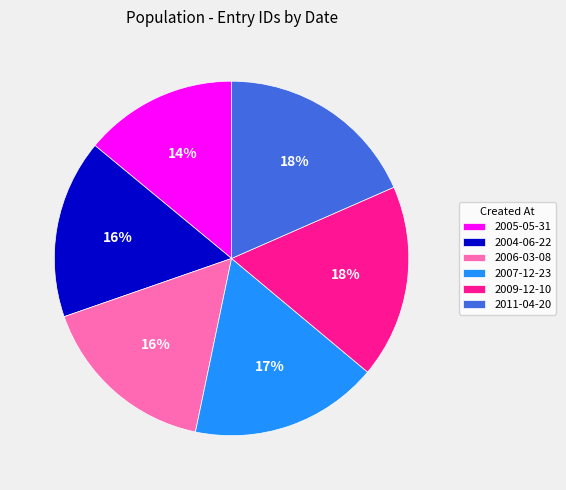

Which slice is the smallest?

2005-05-31